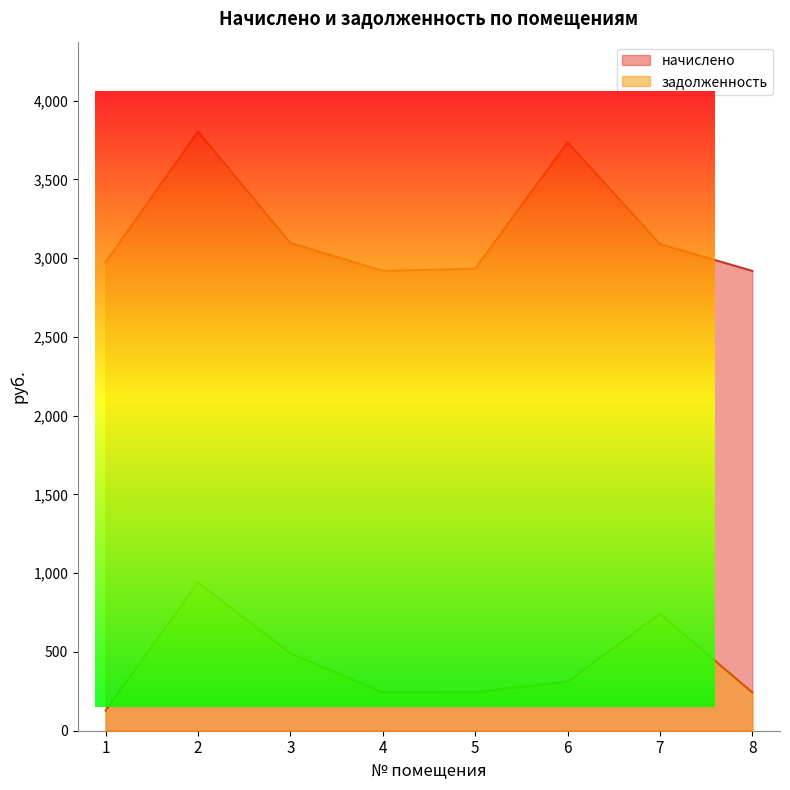

How many lines are shown in the chart?

2